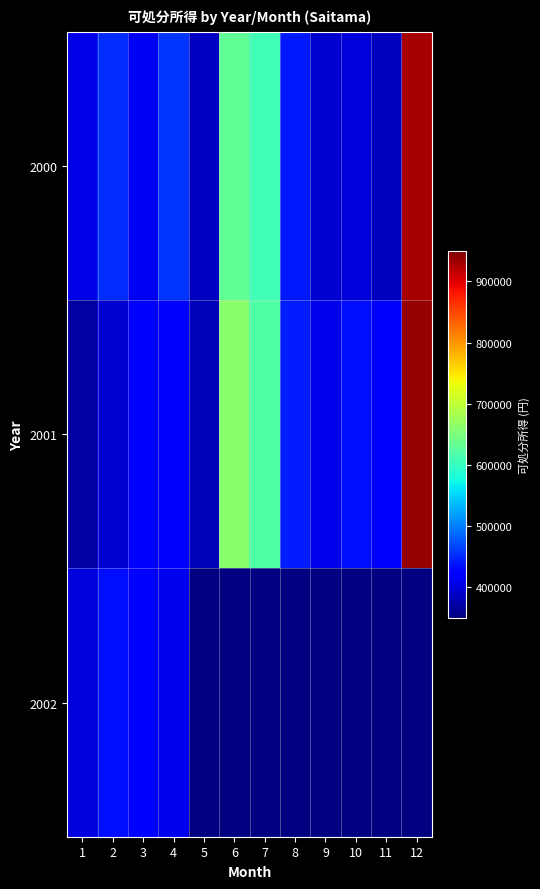

What is the maximum value for 2002?

433469.0